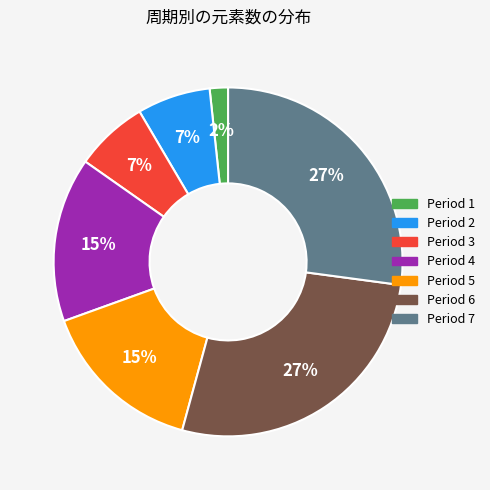

What is the ratio of the value at Period 6 to the value at Period 7?

1.0